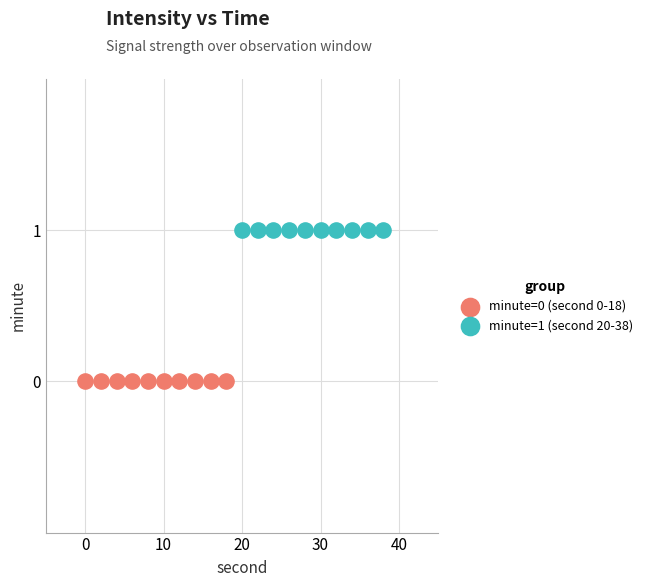

Which series contains the highest Y value?

minute=1 (second 20-38)